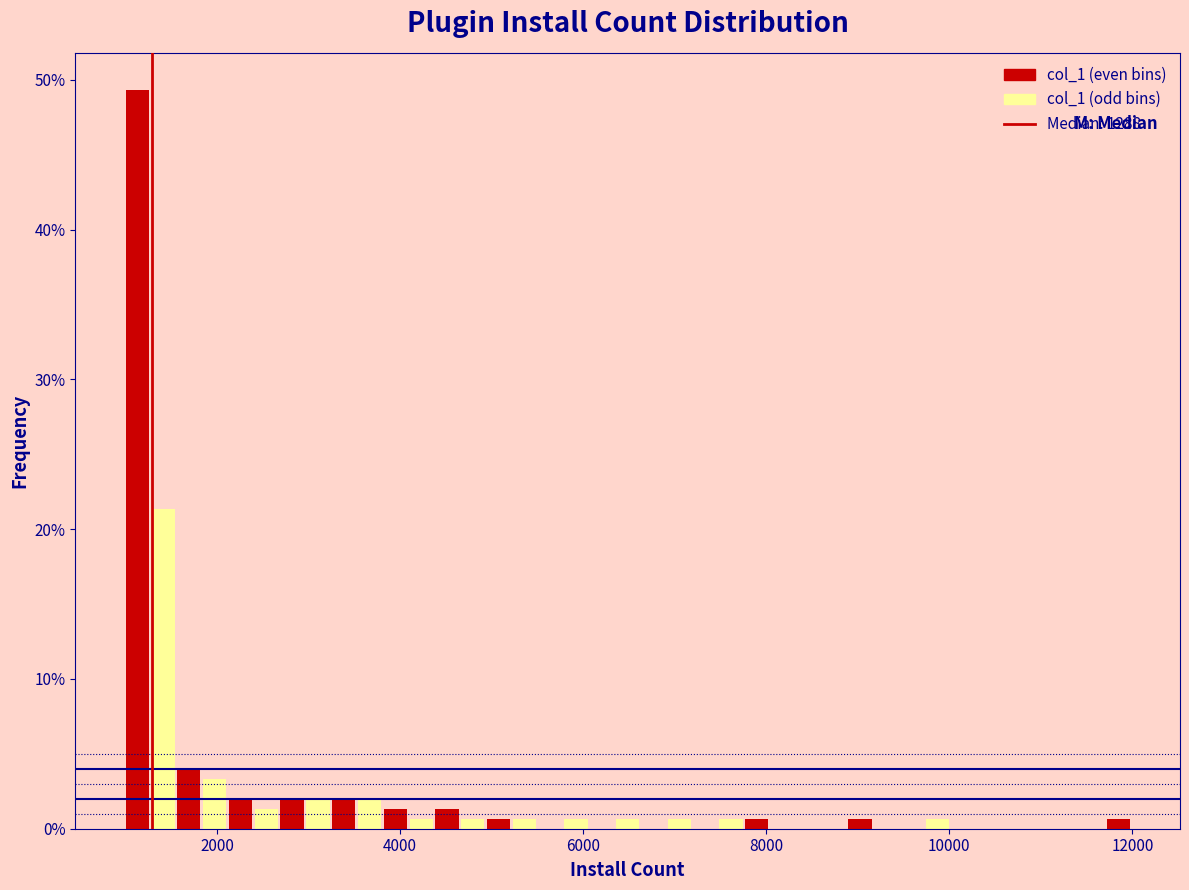

Read against the x-axis, roughly where is the centre of the tallest bar?

1200